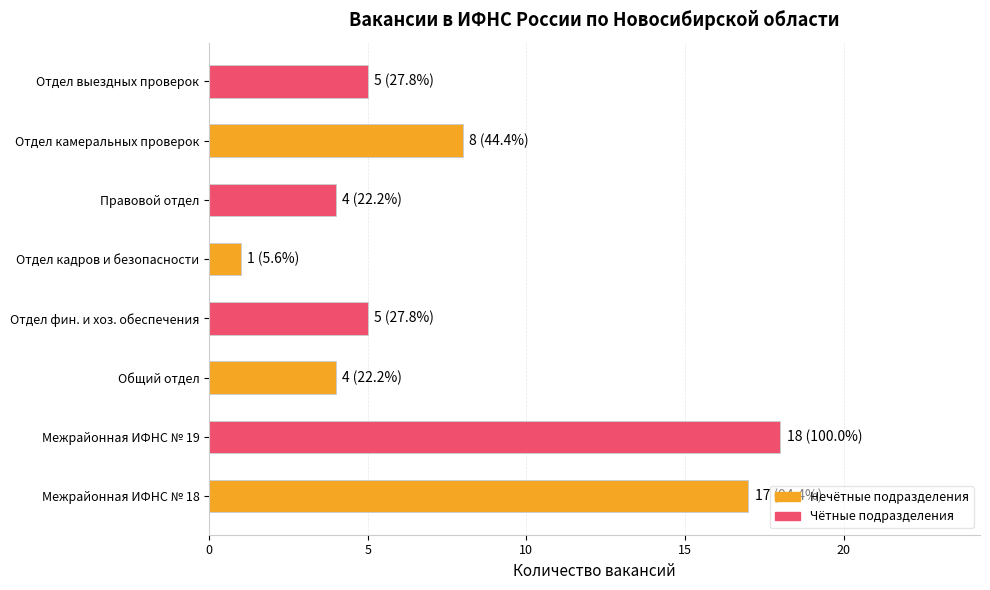

What is the ratio of the value at Отдел камеральных проверок to the value at Отдел выездных проверок?

1.6